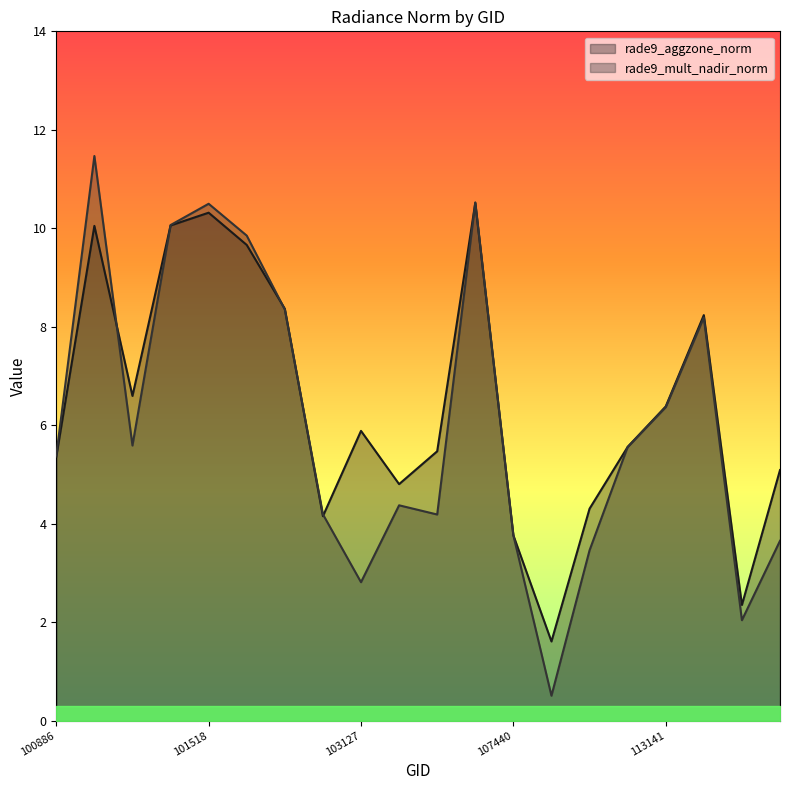

What is the difference between the second highest and second lowest values in the rade9_aggzone_norm series?

8.0